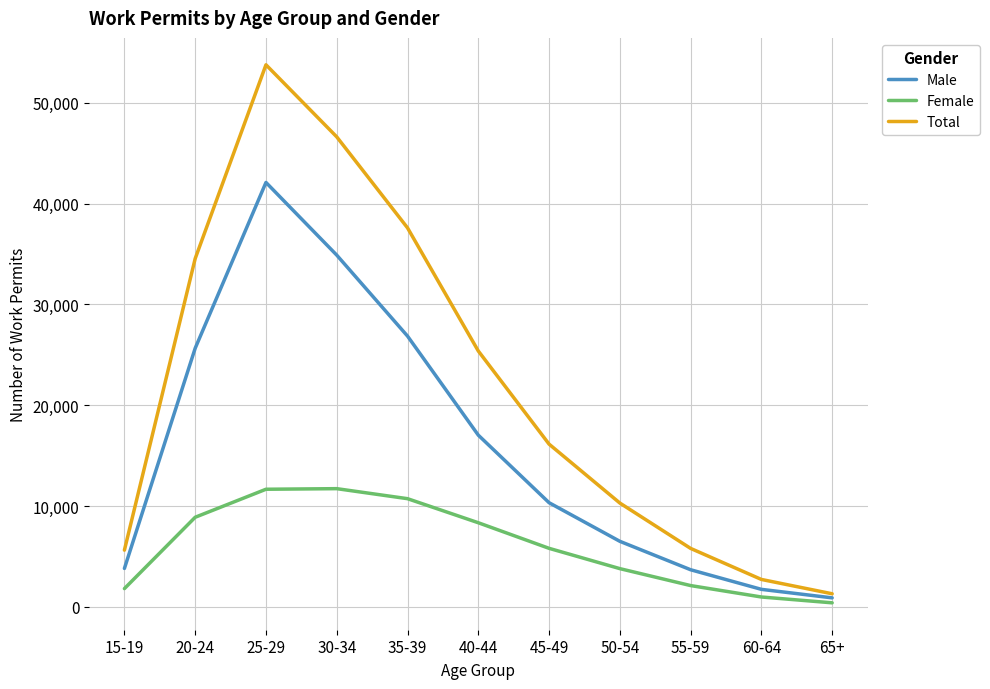

True or false: Male and Female intersect in this chart.

False